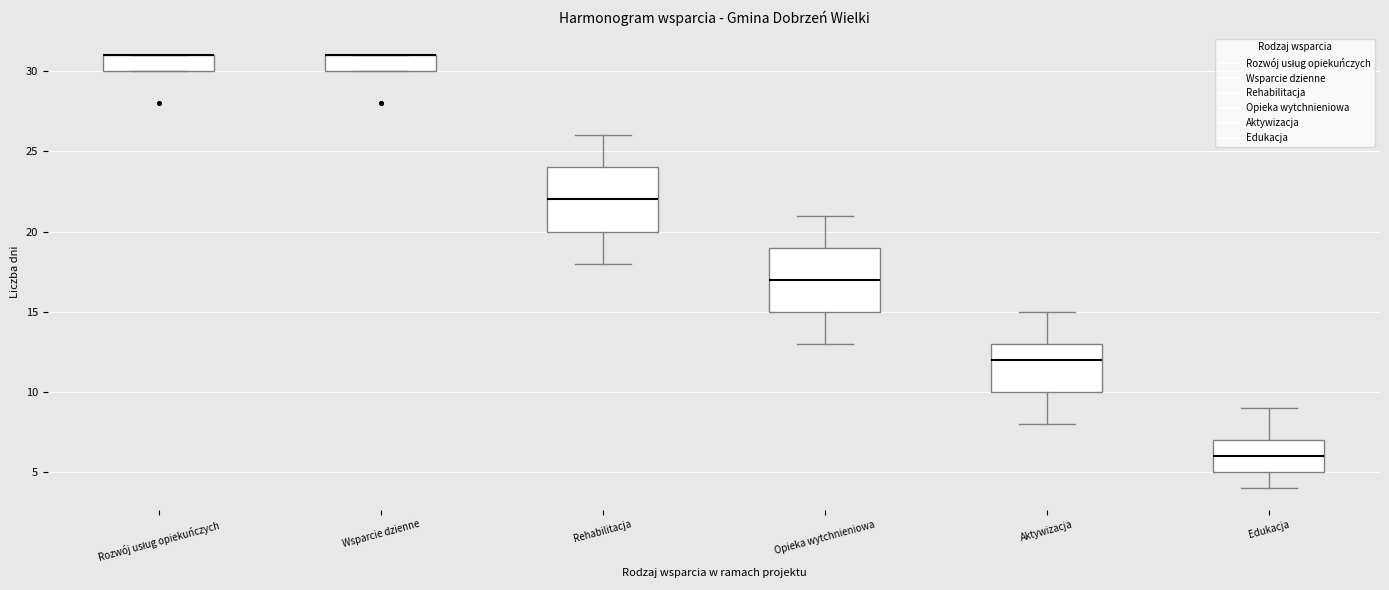

Where is the upper edge of the box for Aktywizacja on the y-axis? The values are not printed on the chart, so give them approximately, as read against the axis.

13